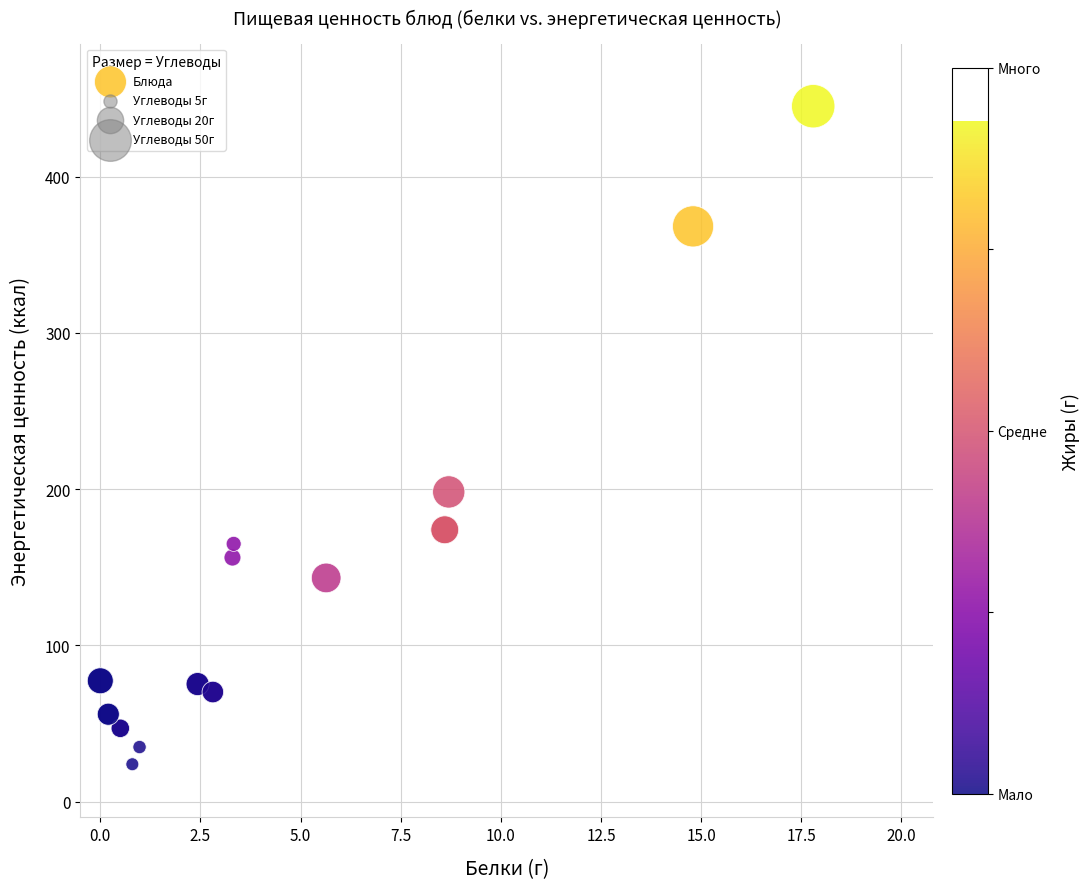

What Y value in the scatter plot is closest to 234?

198.2